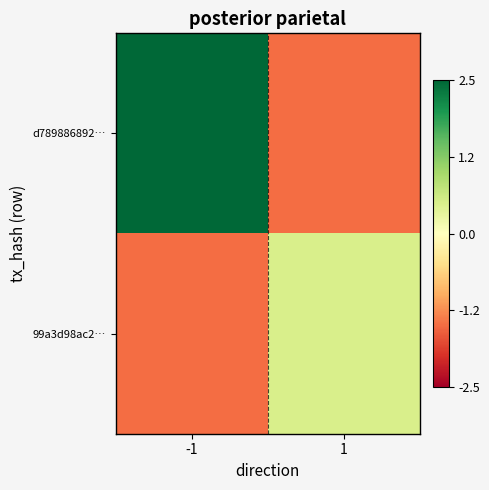

At how many categories does at least one series exceed 0?

2